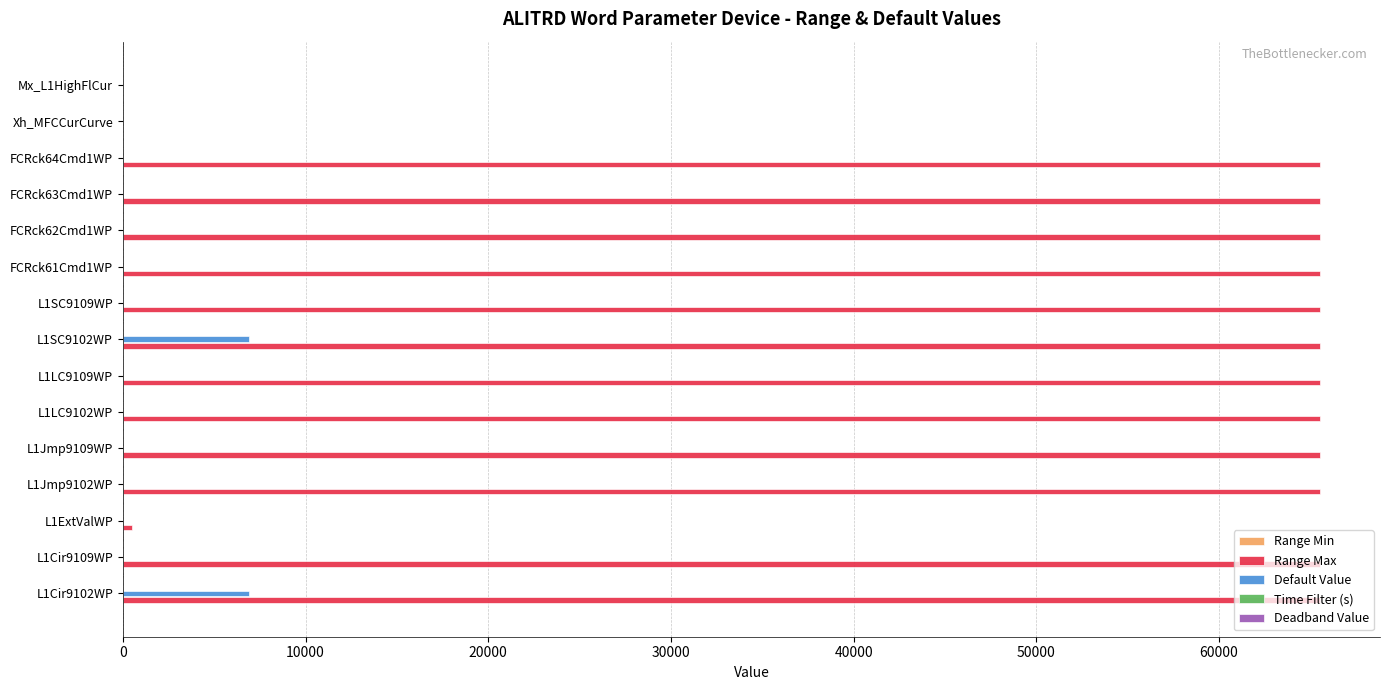

Which series has the largest total across all categories?

Range Max